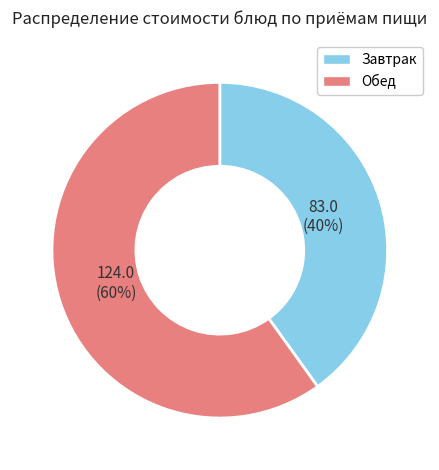

Does any single category account for the majority?

Yes